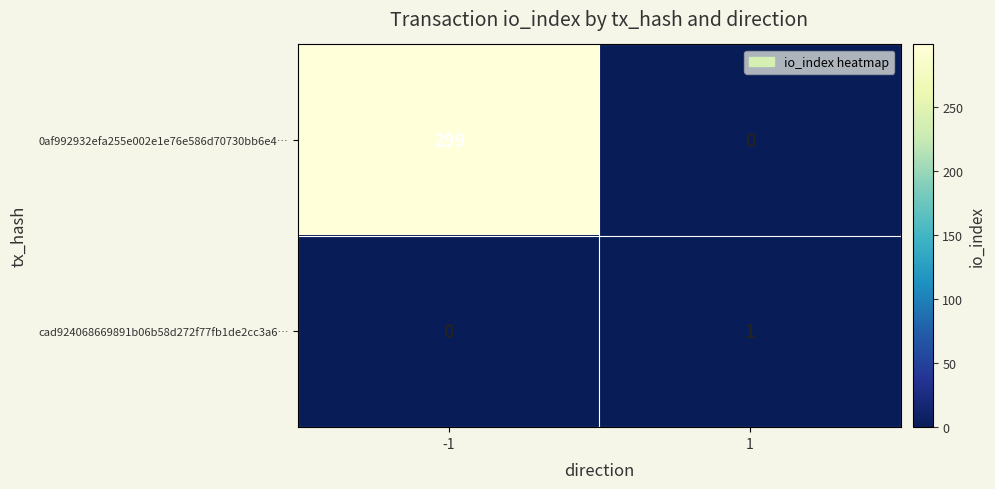

The value of cad924068669891b06b58d272f77fb1de2cc3a6… at 1 is 1. True or false?

True